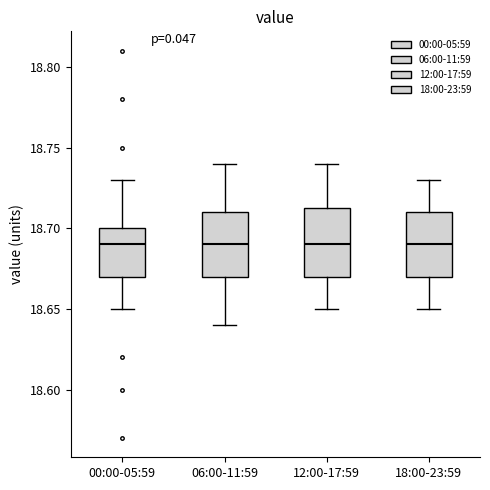

Reading left to right, transcribe this box plot: for each box, give where its median line is, the range the box spans, and where its two whiskers end, as read against the y-axis. The values are not printed on the chart, so give them approximately, as read against the axis.

00:00-05:59: median 18.690, box 18.670 to 18.700, whiskers 18.650 to 18.730
06:00-11:59: median 18.690, box 18.670 to 18.710, whiskers 18.640 to 18.740
12:00-17:59: median 18.690, box 18.670 to 18.715, whiskers 18.650 to 18.740
18:00-23:59: median 18.690, box 18.670 to 18.710, whiskers 18.650 to 18.730